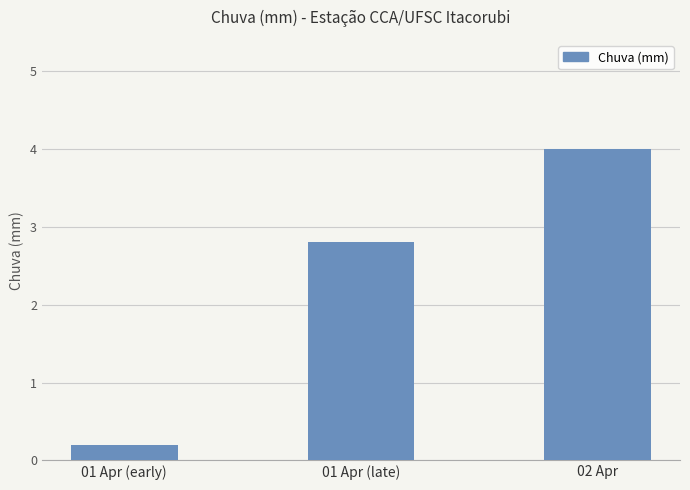

Rank the categories by value from highest to lowest.

02 Apr, 01 Apr (late), 01 Apr (early)